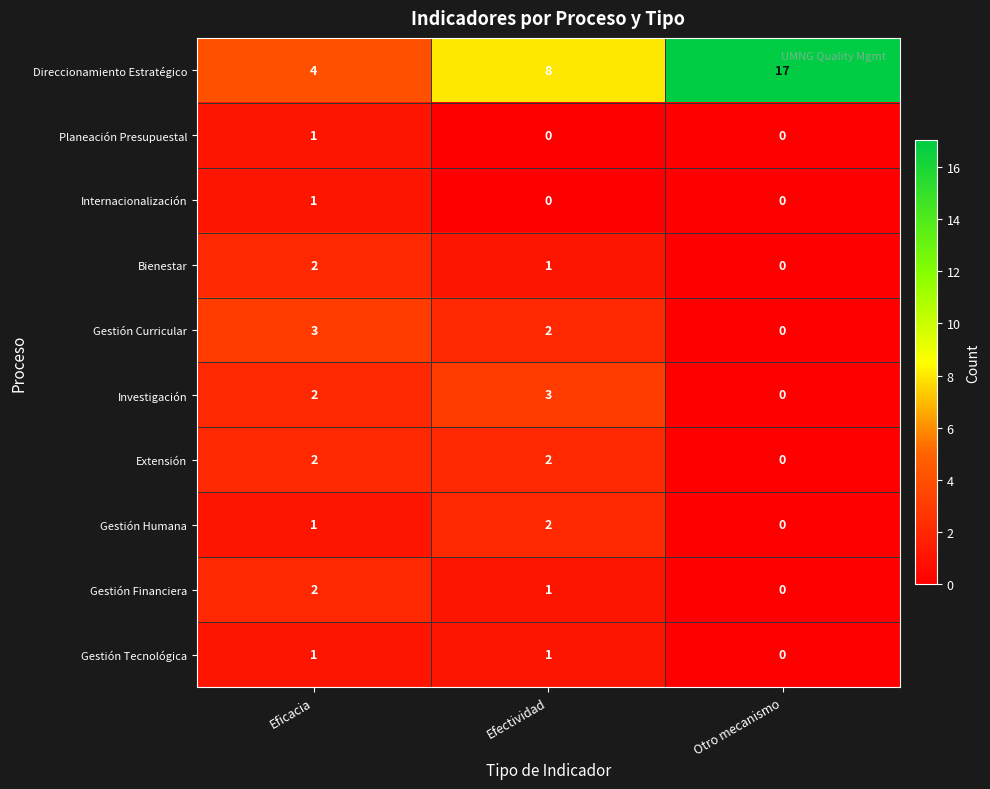

What is the sum of all Investigación values?

5